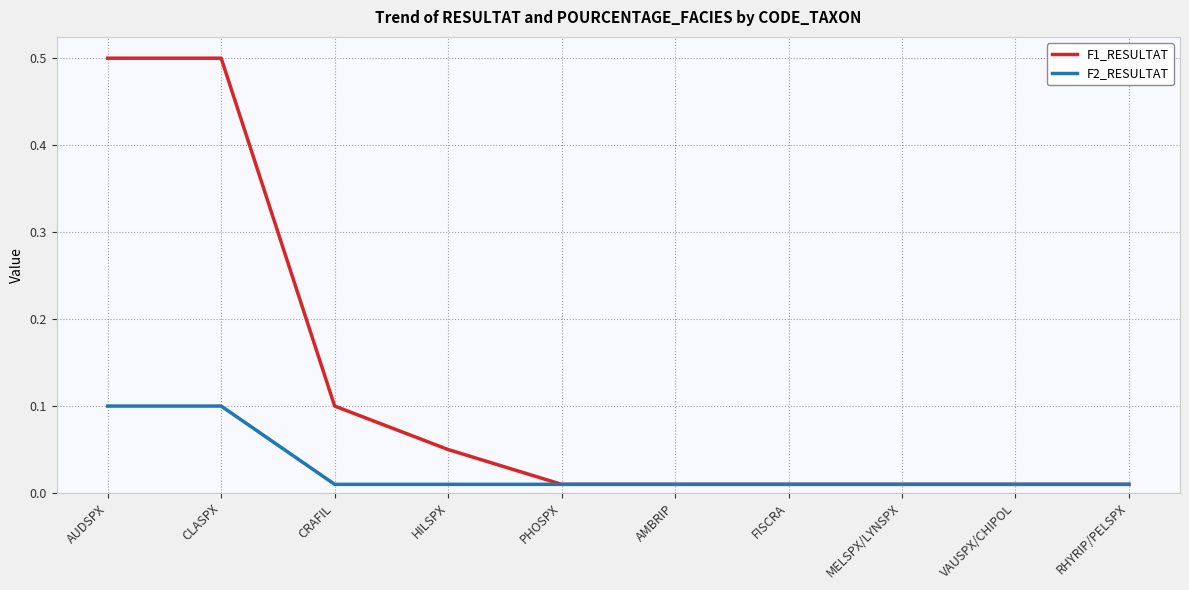

Is it true that F1_RESULTAT equals 0.1 at CRAFIL?

True